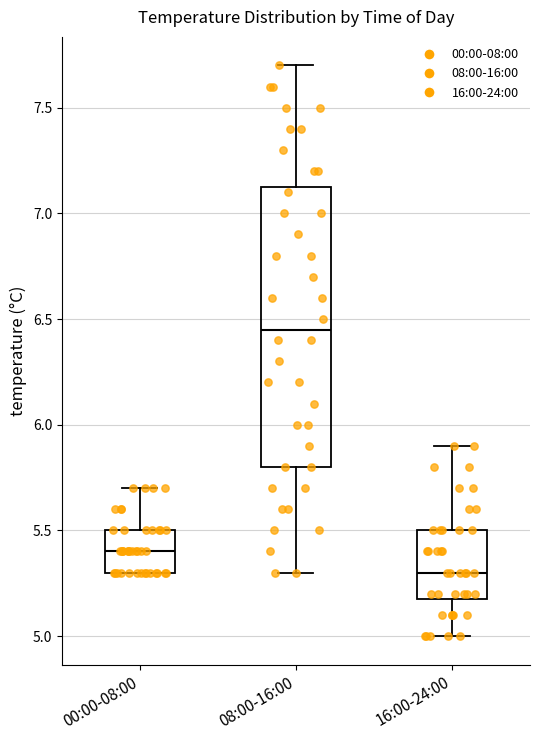

Where is the upper edge of the box for 08:00-16:00 on the y-axis? The values are not printed on the chart, so give them approximately, as read against the axis.

7.15